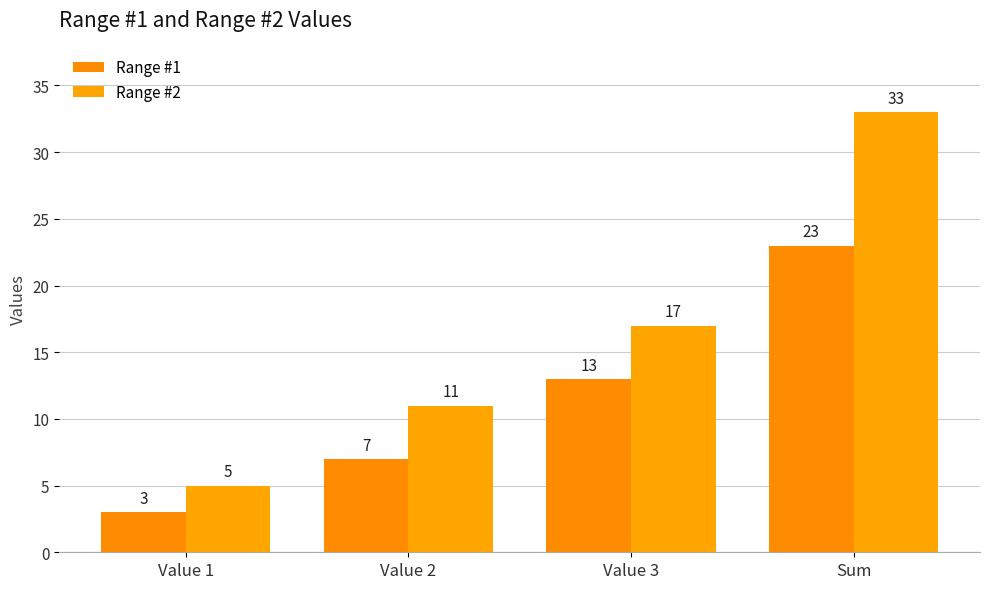

What is the difference between the Range #1 values at Value 3 and Value 2?

6